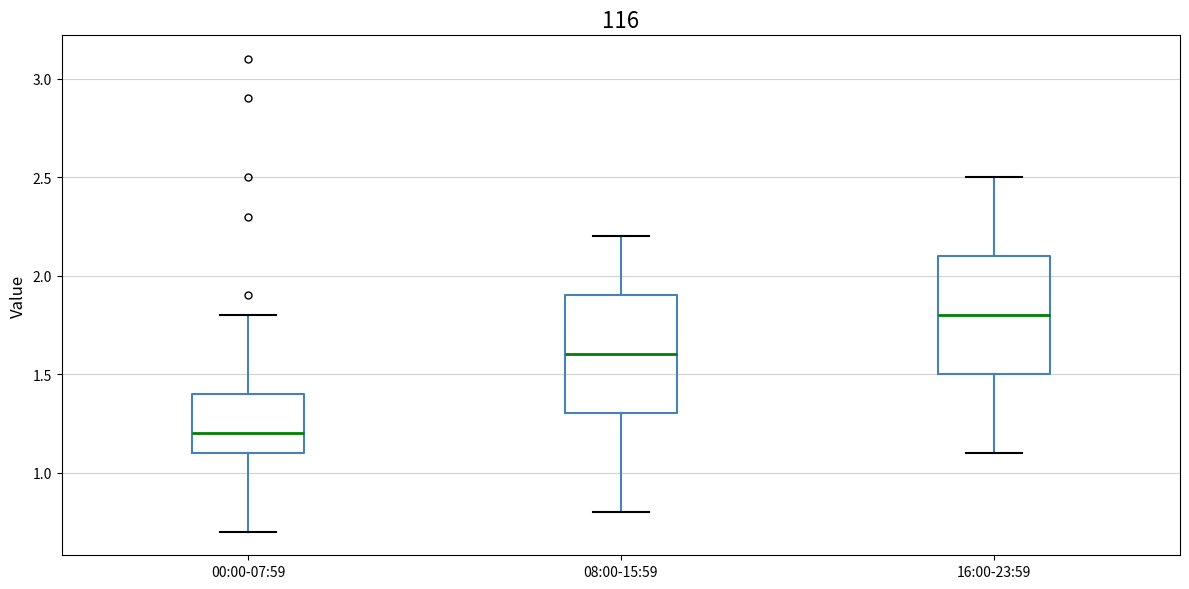

Reading left to right, read every box against the y-axis: the position of its median line, the range the box covers, and the ends of its whiskers. The values are not printed on the chart, so give them approximately, as read against the axis.

00:00-07:59: median 1.2, box 1.1 to 1.4, whiskers 0.7 to 1.8
08:00-15:59: median 1.6, box 1.3 to 1.9, whiskers 0.8 to 2.2
16:00-23:59: median 1.8, box 1.5 to 2.1, whiskers 1.1 to 2.5